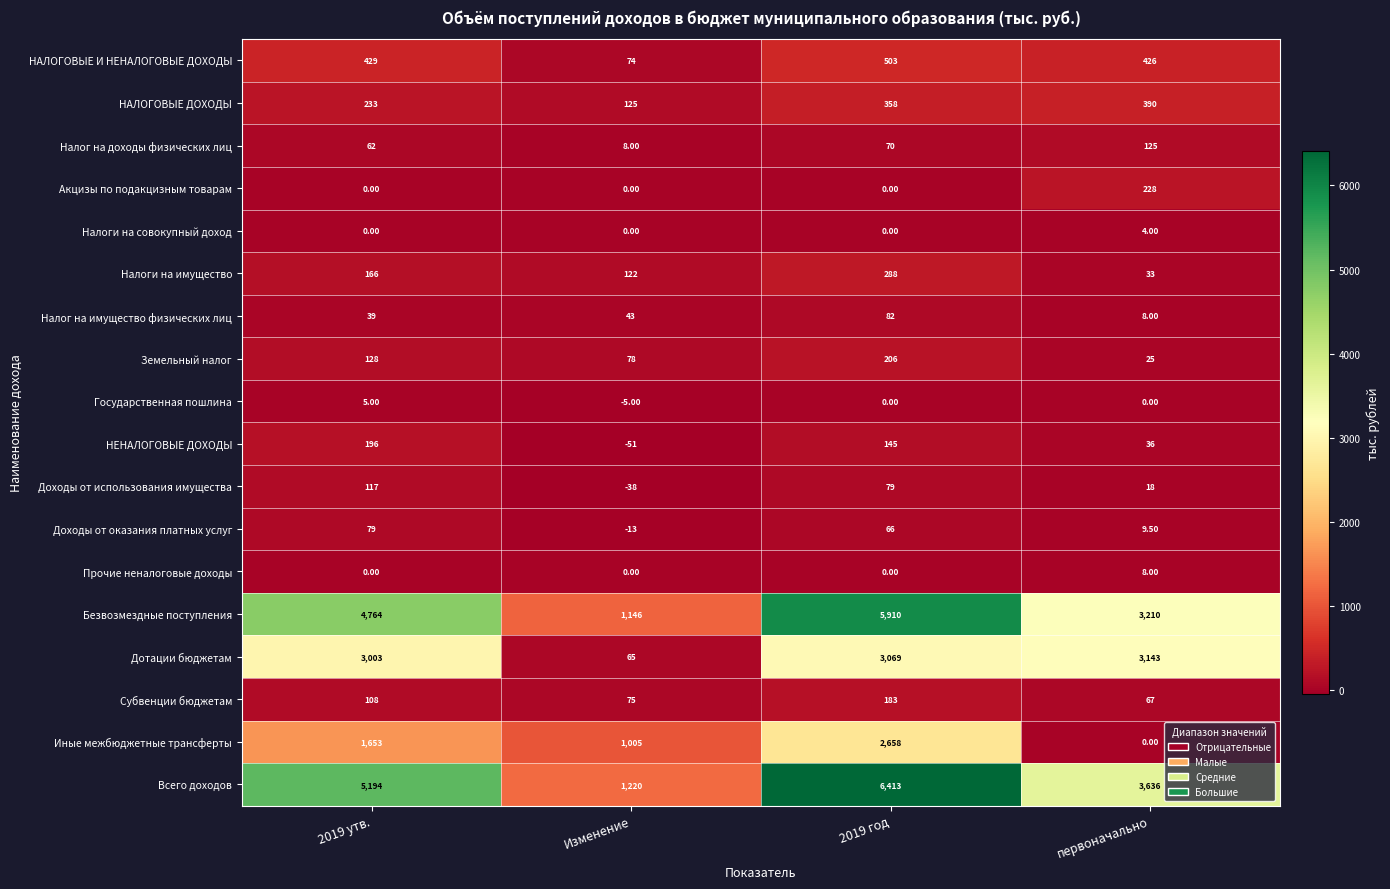

What is the total value across all series at Изменение?

3854.0